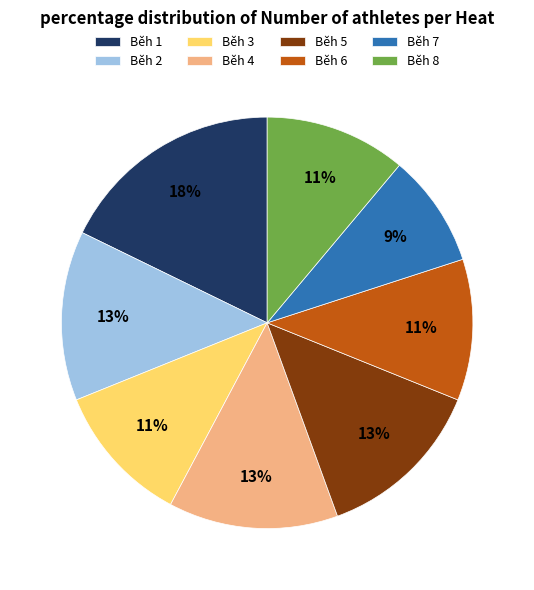

To the nearest percent, what is the difference between the largest and smallest slice percentages?

9%